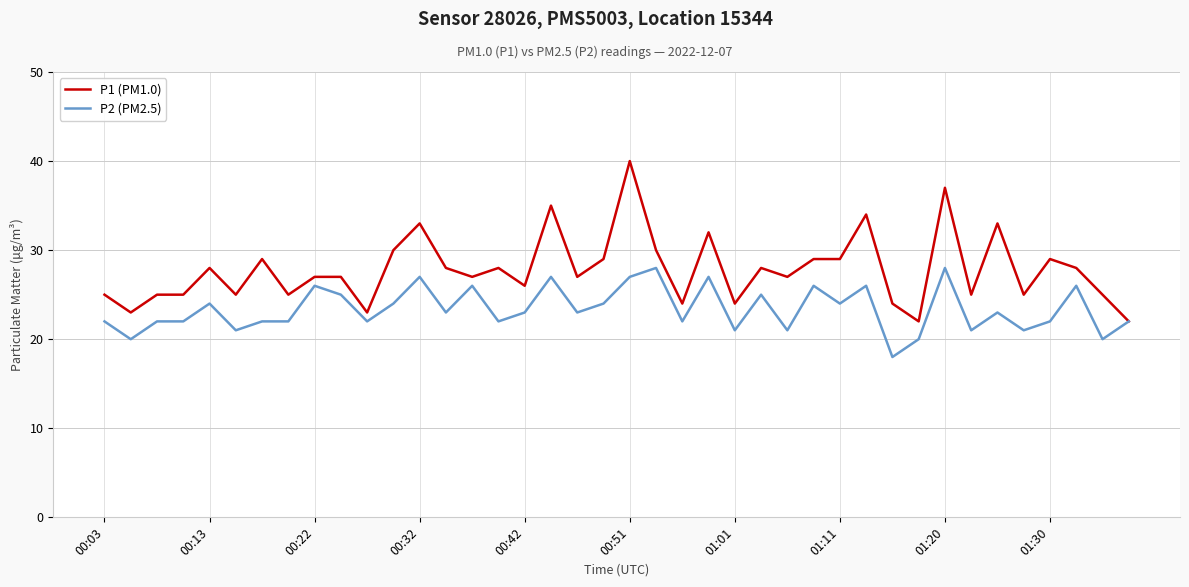

True or false: P1 (PM1.0) has more than 1 points higher than both neighbors.

True